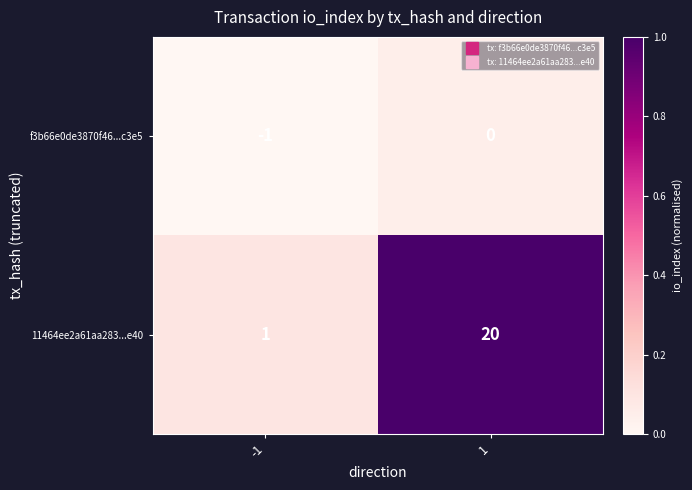

Rank the series by their average value, from highest to lowest.

11464ee2a61aa283...e40, f3b66e0de3870f46...c3e5